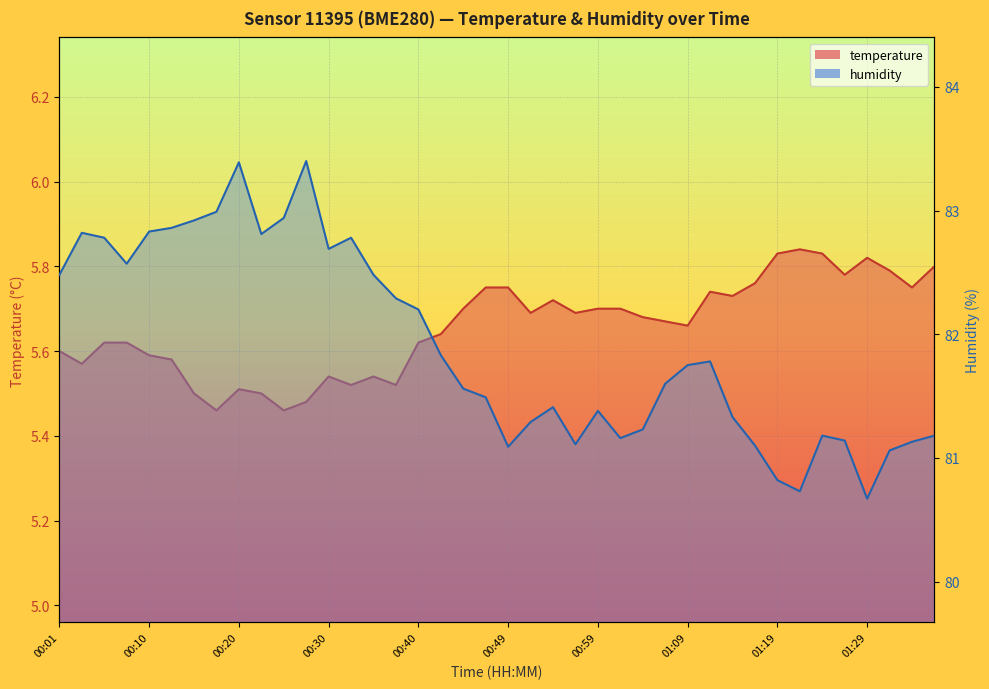

Is it true that temperature equals 7.3 at 00:42?

False